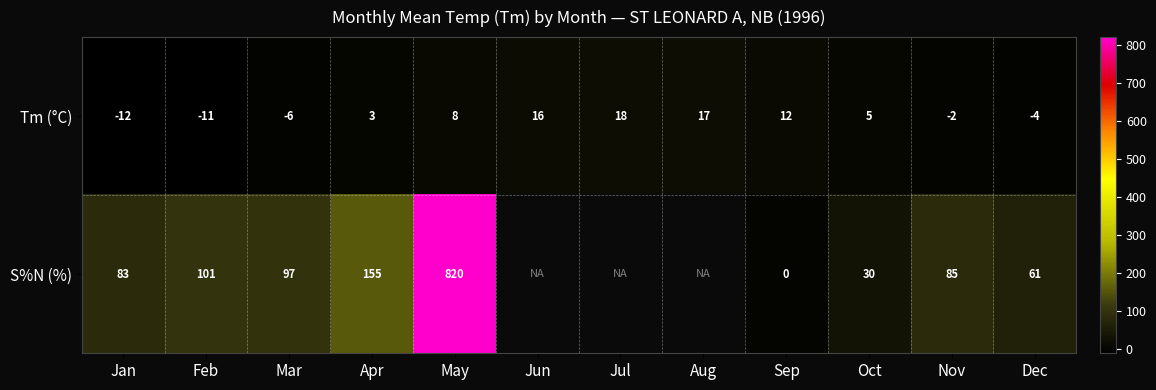

What is the spread (max minus min) of values at Jan?

95.0